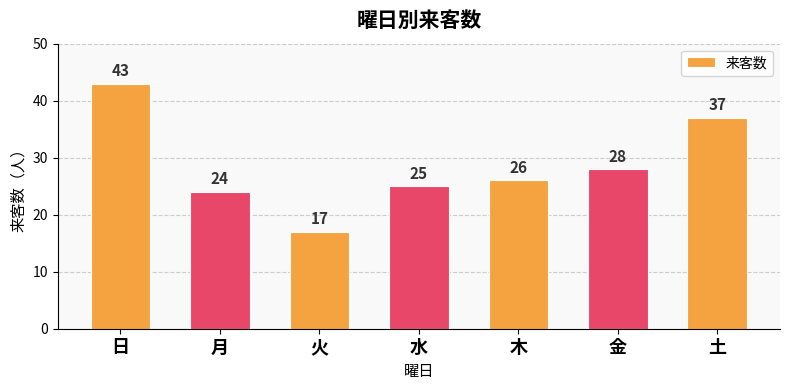

What is the minimum value shown in the chart?

17